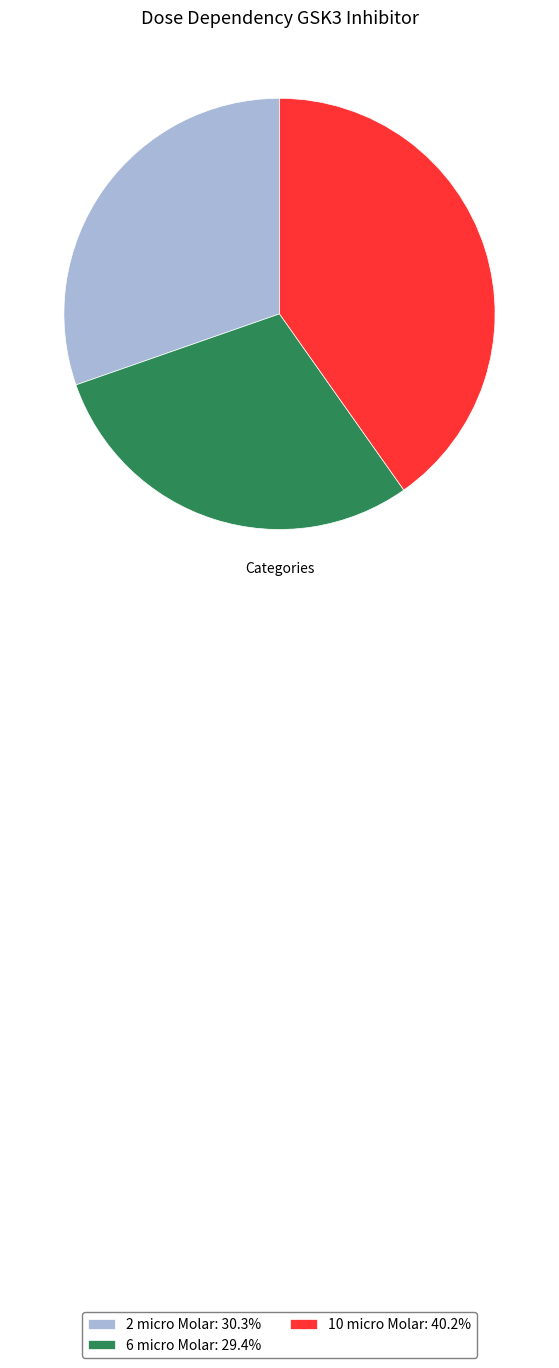

Is there a majority slice in this chart?

No